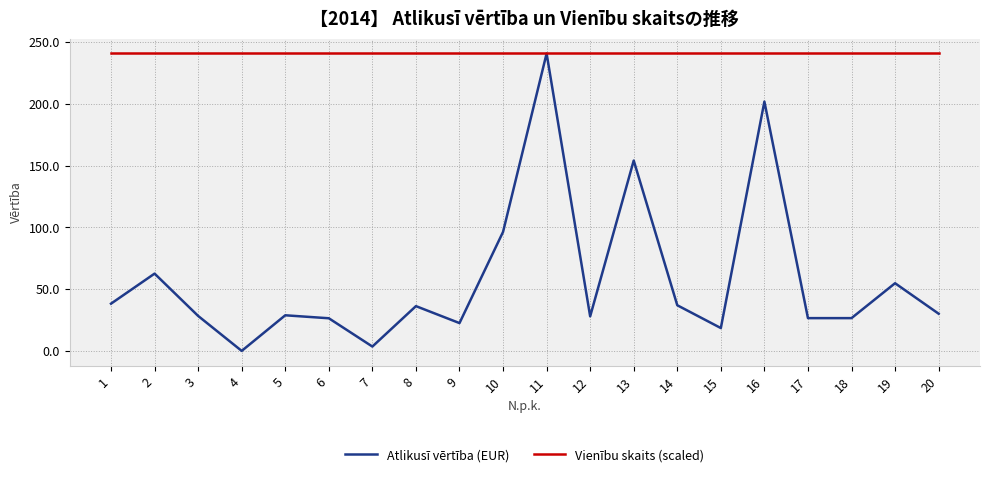

What is the highest value of the Vienību skaits (scaled) series?

240.7